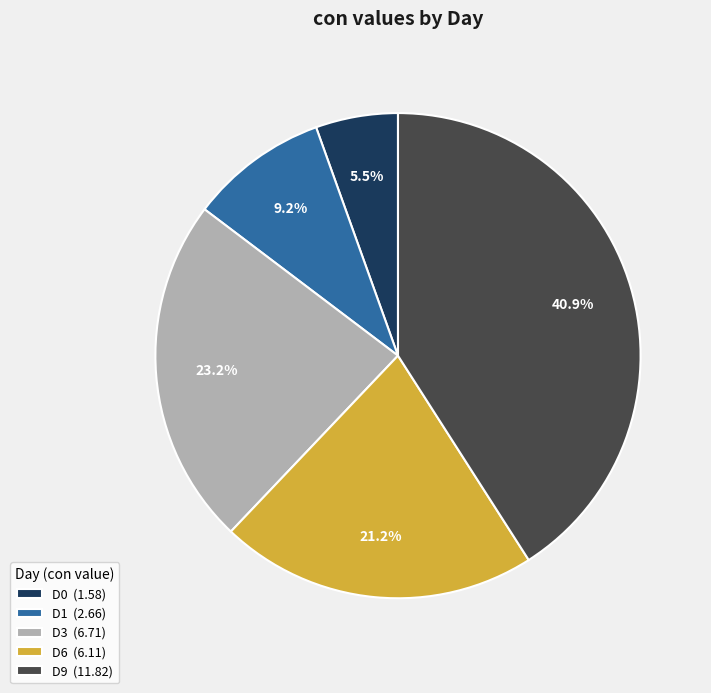

Do D6 and D0 together represent more than half of the pie?

No